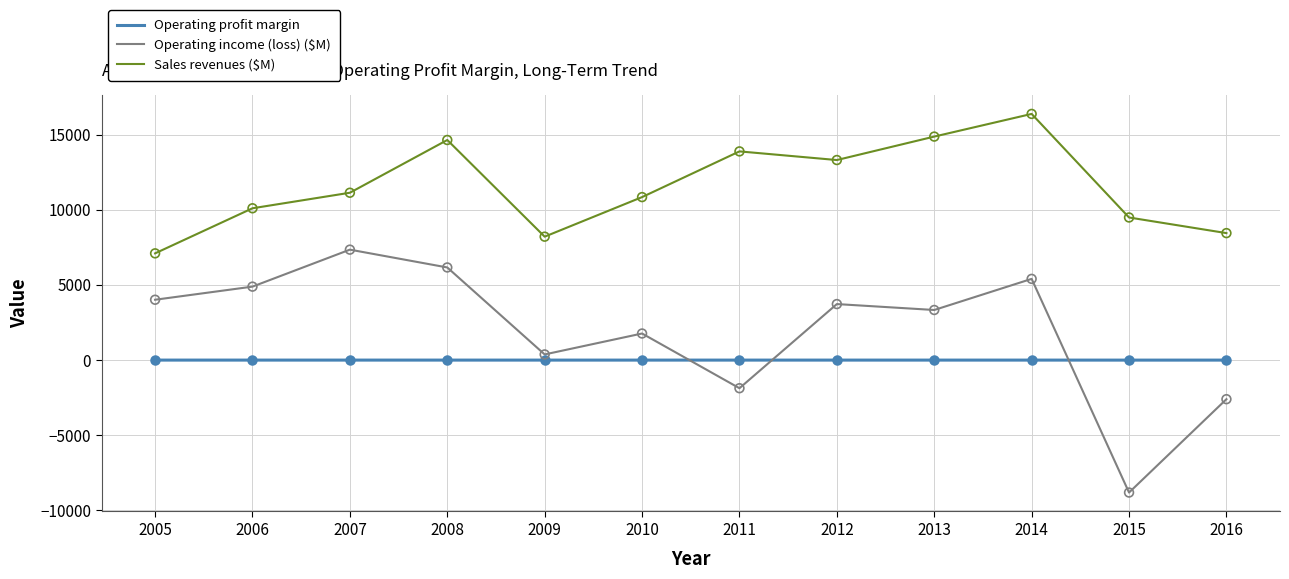

At which category is the sum across all series the highest?

2014